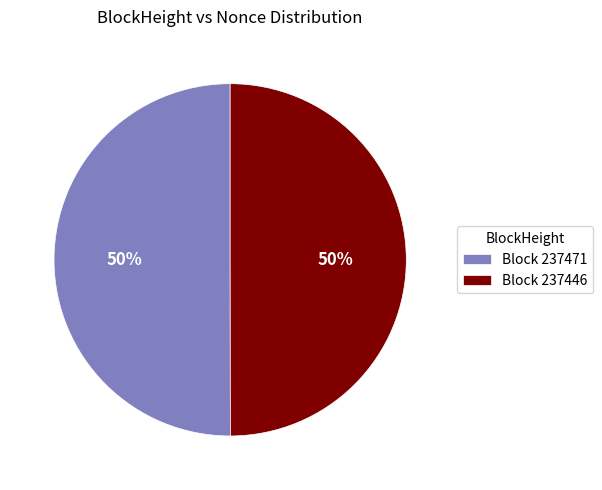

What percentage is the Block 237446 slice, to the nearest percent?

50%